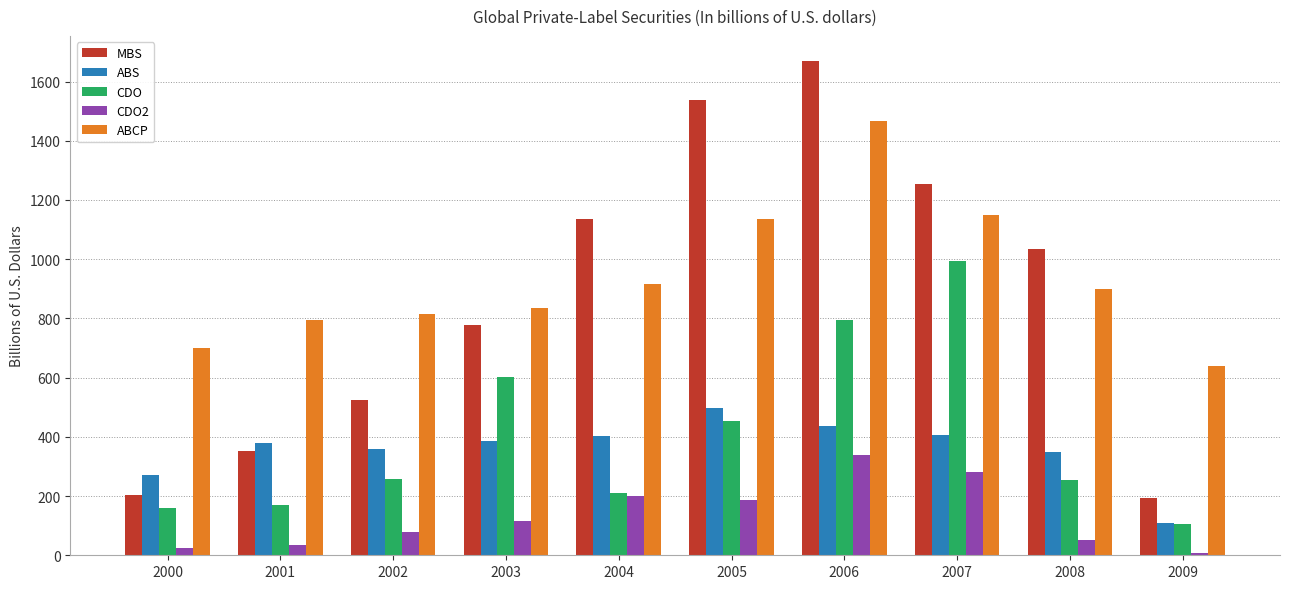

Rank the series by their maximum value, from highest to lowest.

MBS, ABCP, CDO, ABS, CDO2